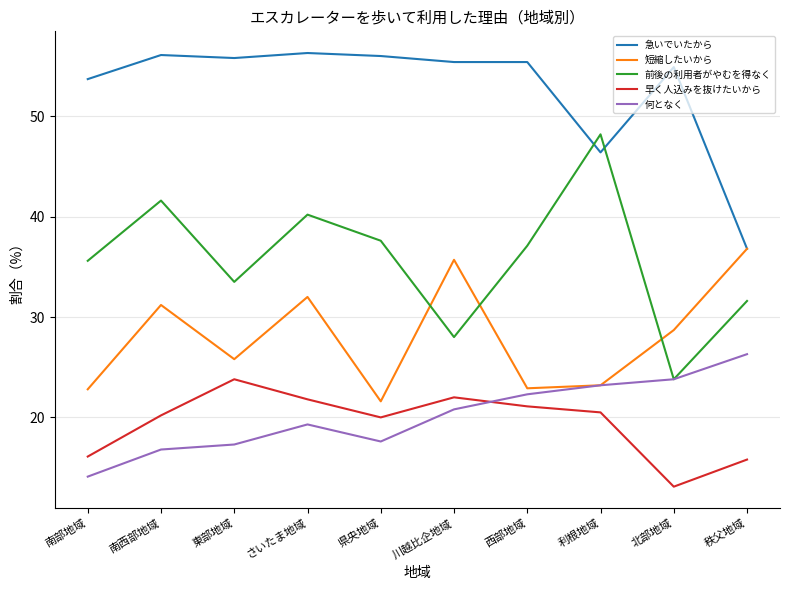

In 前後の利用者がやむを得なく, how many points are lower than both neighbors (excluding endpoints)?

3